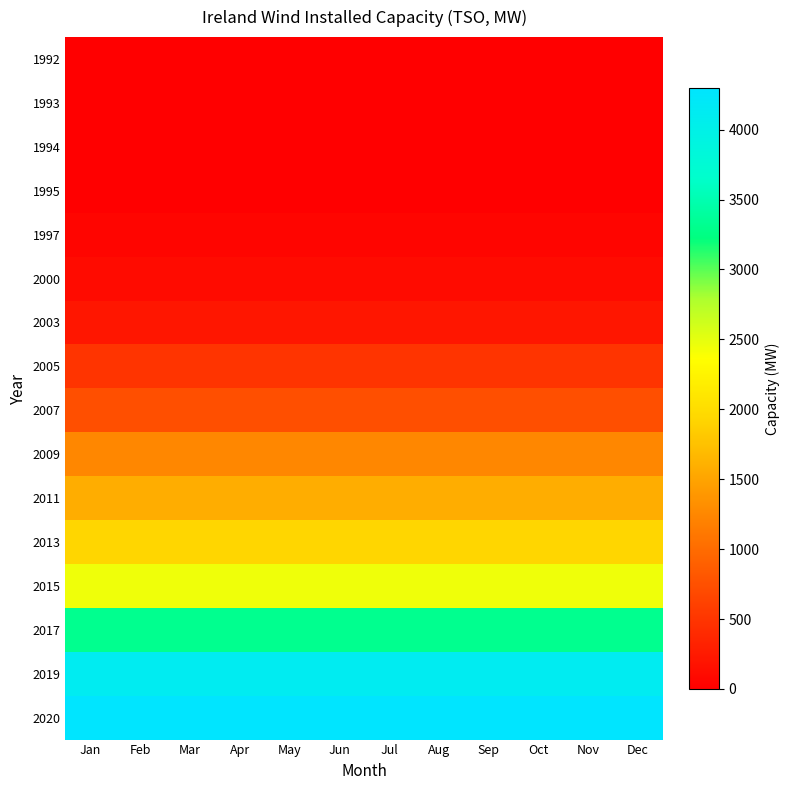

Reading left to right, what are all the values shown in this chart?

1992: Jan=0.0	Feb=0.0	Mar=0.0	Apr=0.0	May=0.0	Jun=0.0	Jul=0.0	Aug=0.0	Sep=0.0	Oct=0.0	Nov=6.5	Dec=6.5
1993: Jan=6.5	Feb=6.5	Mar=6.5	Apr=6.5	May=6.5	Jun=6.5	Jul=6.5	Aug=6.5	Sep=6.5	Oct=6.5	Nov=6.5	Dec=6.5
1994: Jan=6.5	Feb=6.5	Mar=6.5	Apr=6.5	May=6.5	Jun=6.5	Jul=6.5	Aug=6.5	Sep=6.5	Oct=6.5	Nov=6.5	Dec=6.5
1995: Jan=6.5	Feb=6.5	Mar=6.5	Apr=6.5	May=6.5	Jun=6.5	Jul=6.5	Aug=6.5	Sep=6.5	Oct=6.5	Nov=6.5	Dec=6.5
1997: Jan=57.2	Feb=57.2	Mar=57.2	Apr=57.2	May=57.2	Jun=57.2	Jul=57.2	Aug=57.2	Sep=57.2	Oct=57.2	Nov=57.2	Dec=57.2
2000: Jan=116.5	Feb=116.5	Mar=116.5	Apr=116.5	May=116.5	Jun=116.5	Jul=116.5	Aug=116.5	Sep=116.5	Oct=116.5	Nov=116.5	Dec=116.5
2003: Jan=210.3	Feb=210.3	Mar=210.3	Apr=210.3	May=210.3	Jun=210.3	Jul=210.3	Aug=210.3	Sep=210.3	Oct=210.3	Nov=210.3	Dec=210.3
2005: Jan=493.3	Feb=493.3	Mar=493.3	Apr=493.3	May=493.3	Jun=493.3	Jul=493.3	Aug=493.3	Sep=493.3	Oct=493.3	Nov=493.3	Dec=493.3
2007: Jan=740.5	Feb=740.5	Mar=740.5	Apr=740.5	May=740.5	Jun=740.5	Jul=740.5	Aug=740.5	Sep=740.5	Oct=740.5	Nov=740.5	Dec=740.5
2009: Jan=1251.3	Feb=1251.3	Mar=1251.3	Apr=1251.3	May=1251.3	Jun=1251.3	Jul=1251.3	Aug=1251.3	Sep=1251.3	Oct=1251.3	Nov=1251.3	Dec=1251.3
2011: Jan=1584.6	Feb=1584.6	Mar=1584.6	Apr=1584.6	May=1584.6	Jun=1584.6	Jul=1584.6	Aug=1584.6	Sep=1584.6	Oct=1584.6	Nov=1584.6	Dec=1584.6
2013: Jan=1923.3	Feb=1923.3	Mar=1923.3	Apr=1923.3	May=1923.3	Jun=1923.3	Jul=1923.3	Aug=1923.3	Sep=1923.3	Oct=1923.3	Nov=1923.3	Dec=1923.3
2015: Jan=2447.3	Feb=2447.3	Mar=2447.3	Apr=2447.3	May=2447.3	Jun=2447.3	Jul=2447.3	Aug=2447.3	Sep=2447.3	Oct=2447.3	Nov=2447.3	Dec=2447.3
2017: Jan=3312.3	Feb=3312.3	Mar=3312.3	Apr=3312.3	May=3312.3	Jun=3312.3	Jul=3312.3	Aug=3312.3	Sep=3312.3	Oct=3312.3	Nov=3312.3	Dec=3312.3
2019: Jan=4119.6	Feb=4119.6	Mar=4119.6	Apr=4119.6	May=4119.6	Jun=4119.6	Jul=4119.6	Aug=4119.6	Sep=4119.6	Oct=4119.6	Nov=4119.6	Dec=4119.6
2020: Jan=4299.8	Feb=4299.8	Mar=4299.8	Apr=4299.8	May=4299.8	Jun=4299.8	Jul=4299.8	Aug=4299.8	Sep=4299.8	Oct=4299.8	Nov=4299.8	Dec=4299.8